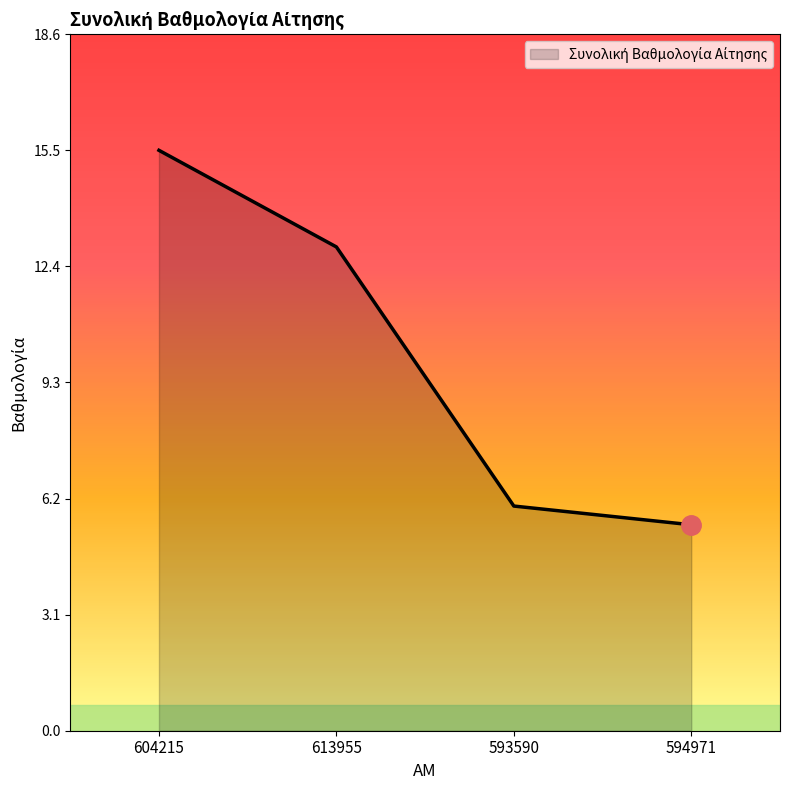

Where is the data nearest to the value 10?

613955